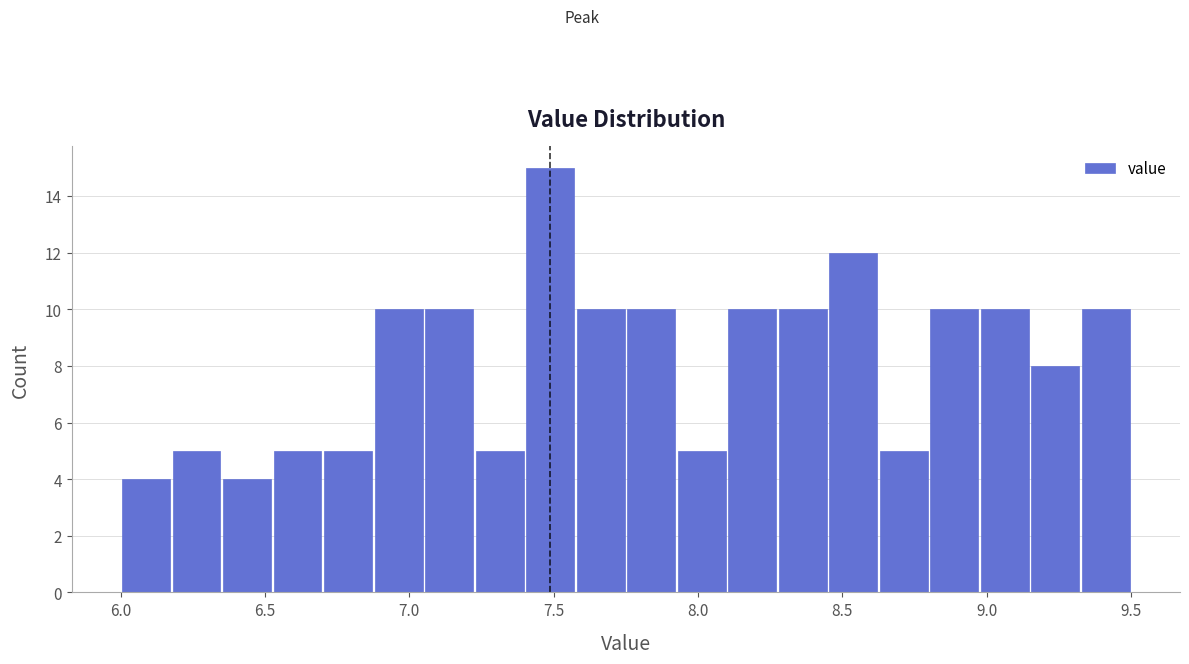

Around what value on the x-axis is the tallest bar? Give the approximate position of its centre, as read against the axis.

7.50